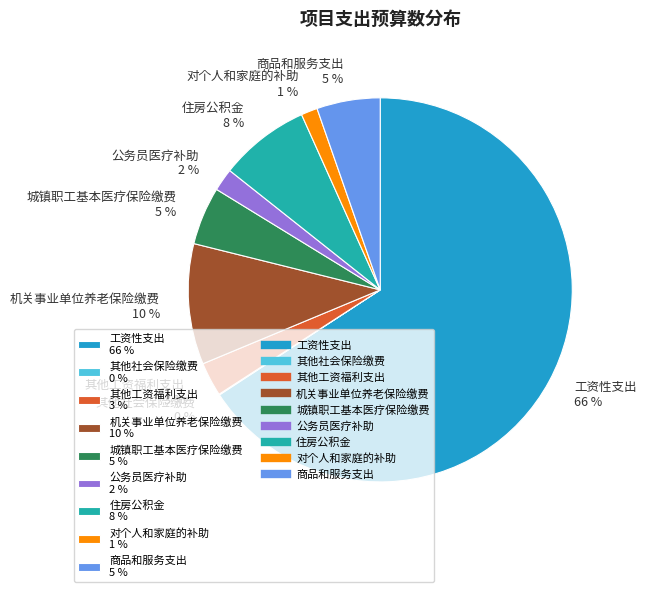

Combined, do 商品和服务支出 5 % and 机关事业单位养老保险缴费 10 % account for over 50%?

No